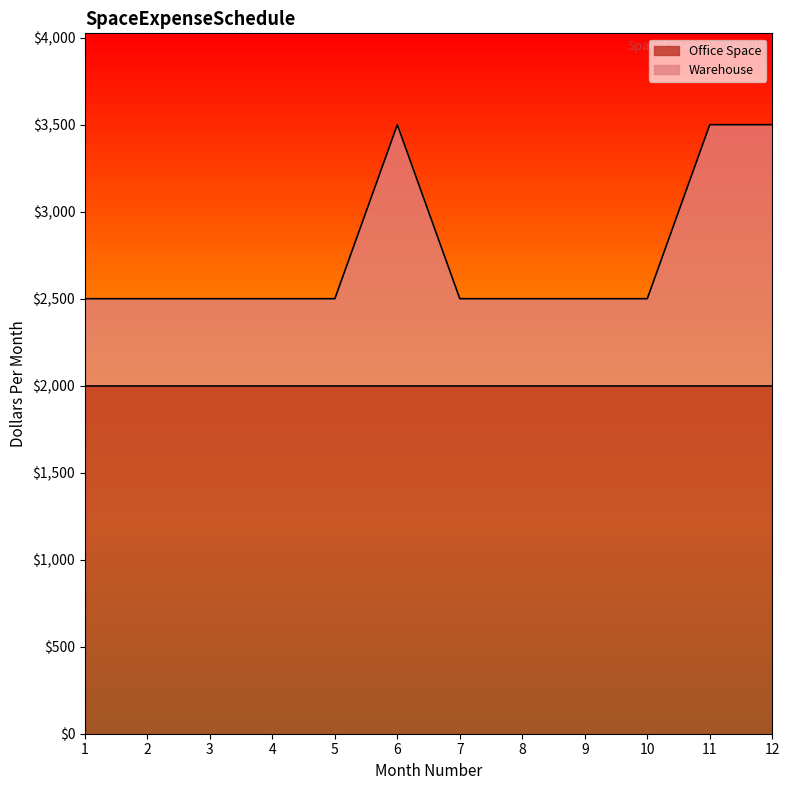

Does the chart have visible grid lines?

No